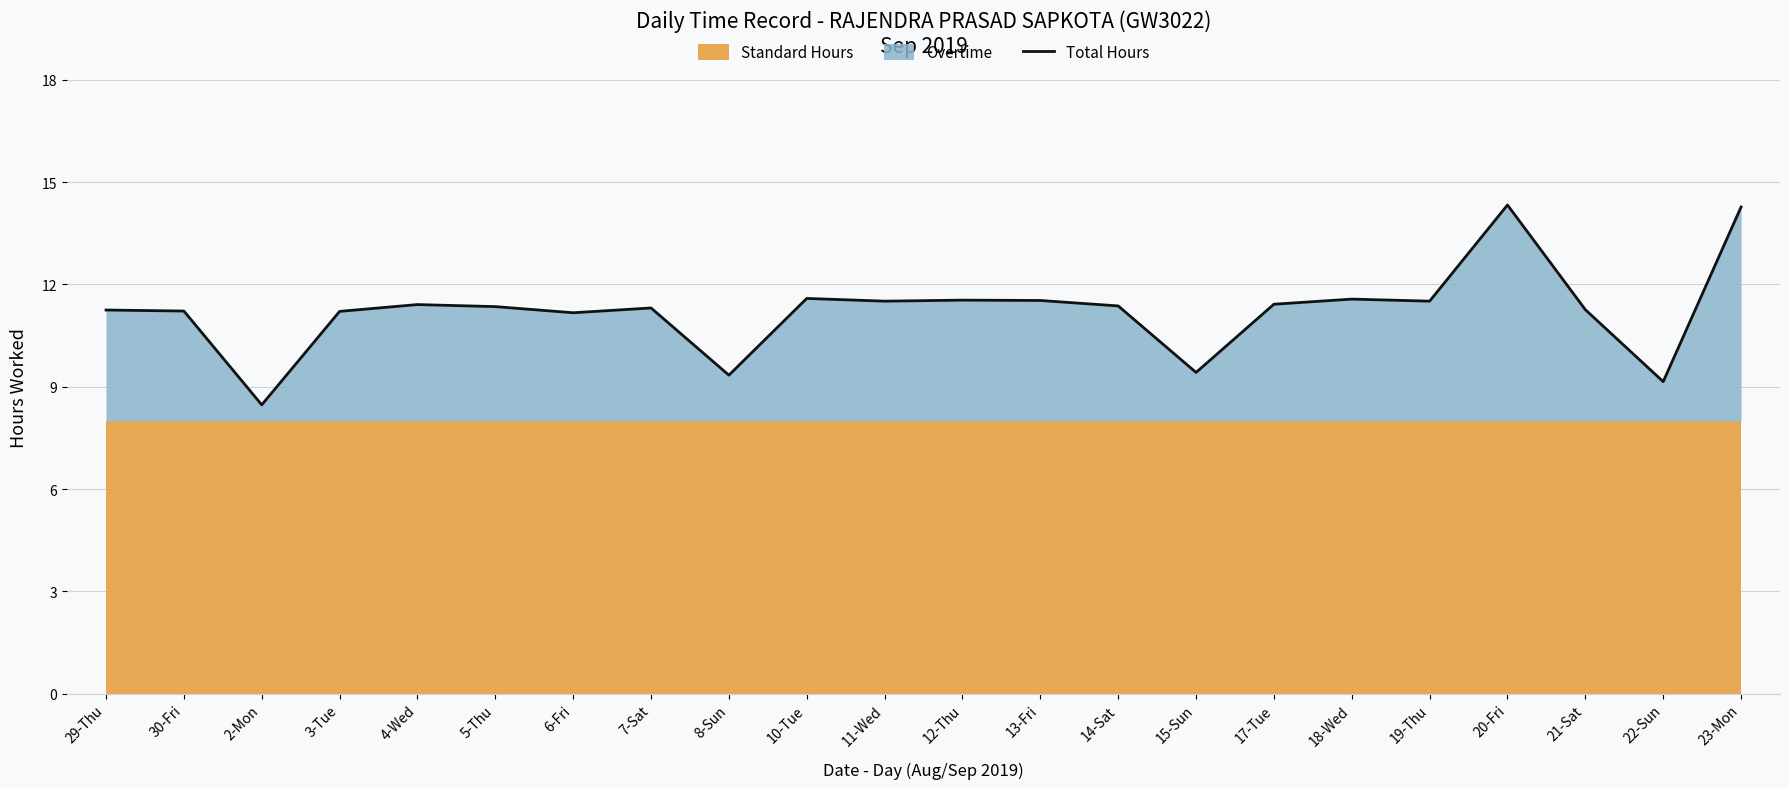

List the labels in order of value, smallest first.

2-Mon, 22-Sun, 8-Sun, 15-Sun, 6-Fri, 3-Tue, 30-Fri, 29-Thu, 21-Sat, 7-Sat, 5-Thu, 14-Sat, 4-Wed, 17-Tue, 11-Wed, 19-Thu, 13-Fri, 12-Thu, 18-Wed, 10-Tue, 23-Mon, 20-Fri